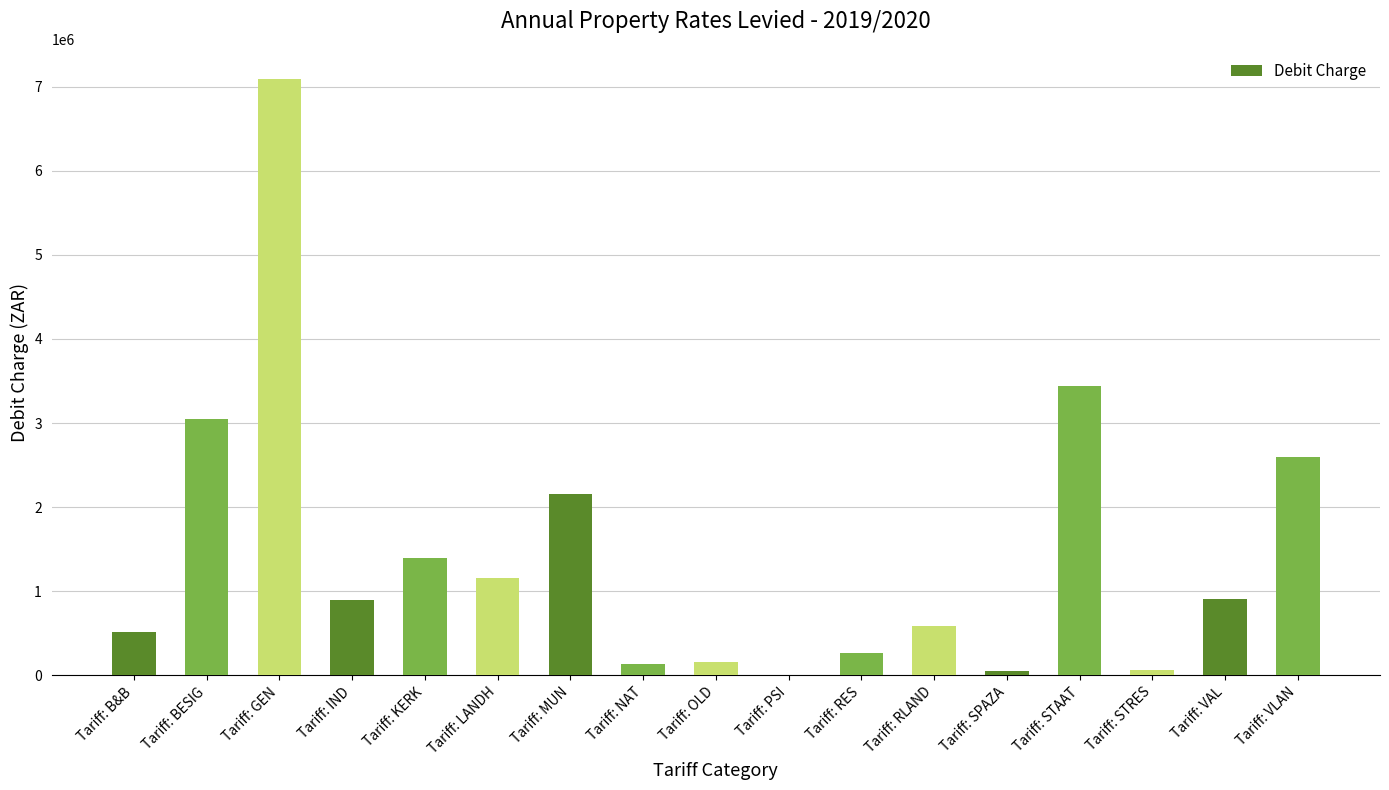

What is the sum of the values at Tariff: VAL and Tariff: VLAN?

3495784.0